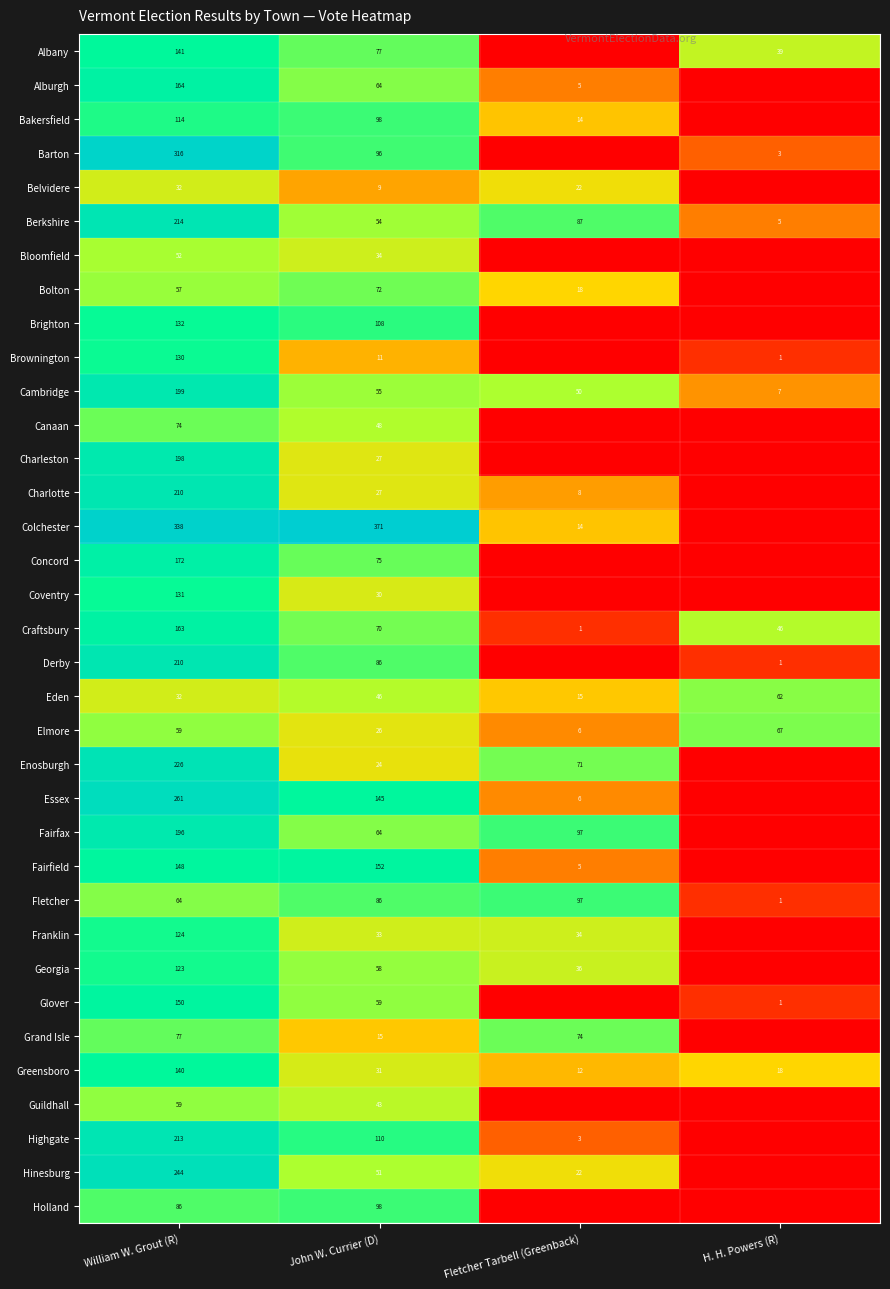

At which label is Craftsbury closest to 82?

John W. Currier (D)